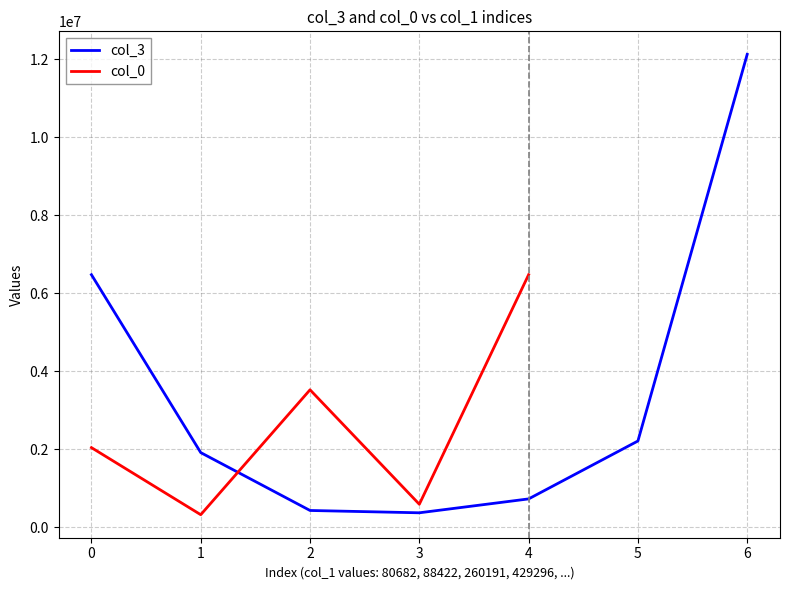

The value of col_3 at 5 is 2210195.9. True or false?

True